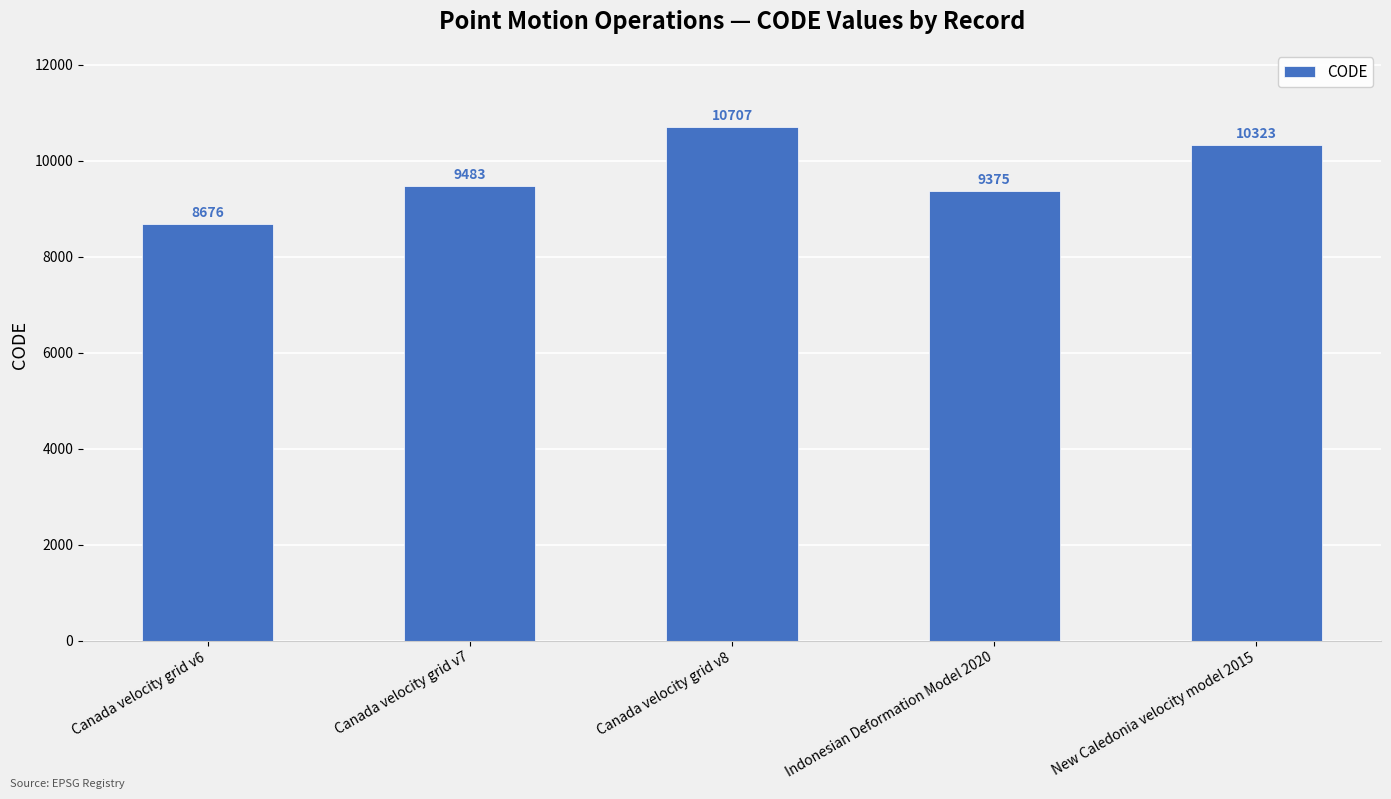

What is the change in value from Canada velocity grid v7 to New Caledonia velocity model 2015?

+840